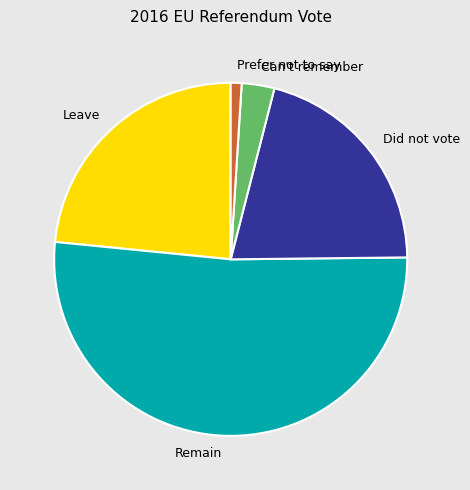

Is there a majority slice in this chart?

Yes